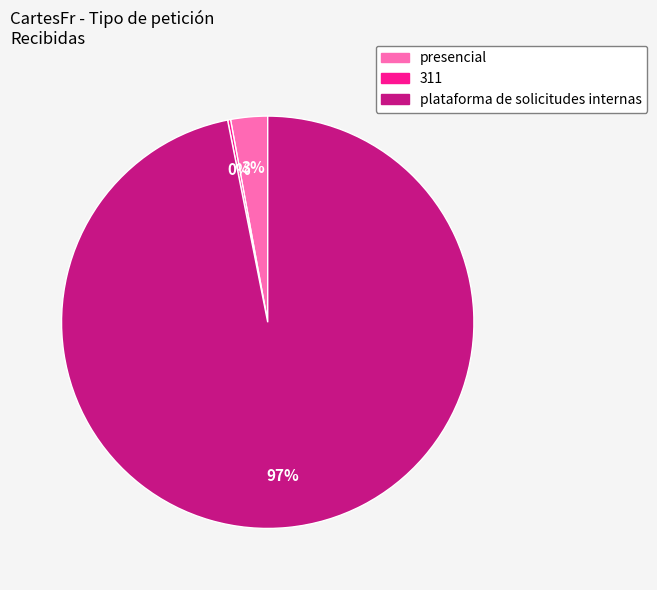

To the nearest percent, what percentage of the pie is plataforma de solicitudes internas?

97%